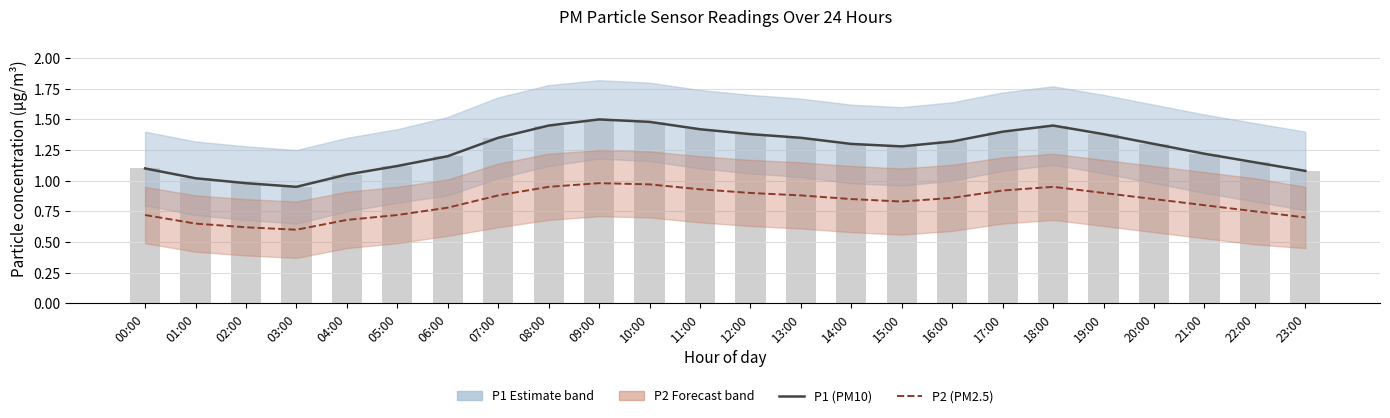

Which category has the lowest value in the P2 (PM2.5) series?

03:00